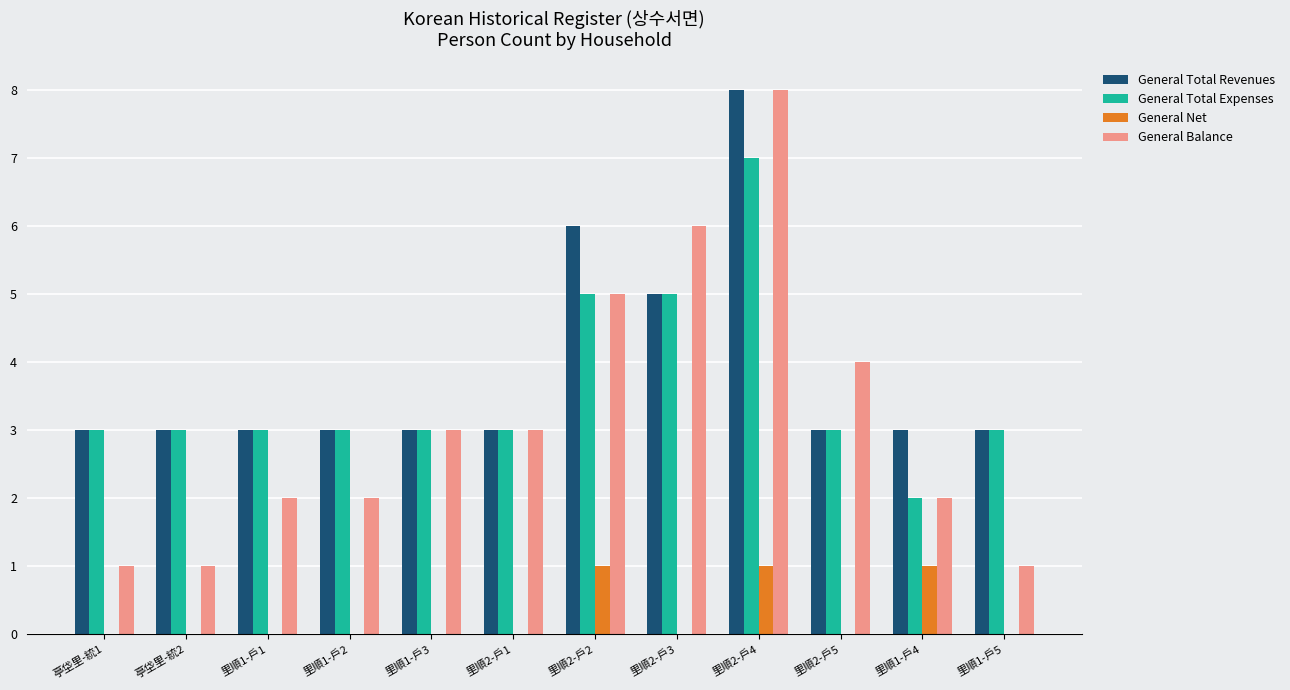

Which series changed the most between 里順1-戶3 and 里順2-戶3?

General Balance